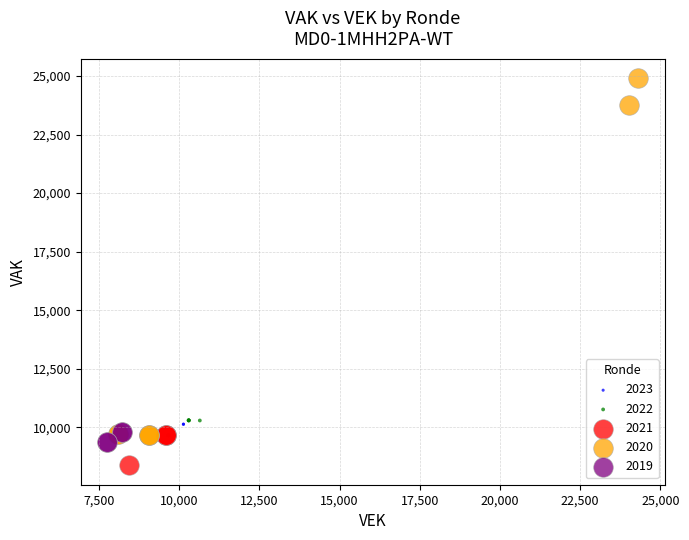

Which series contains the lowest Y value?

2021